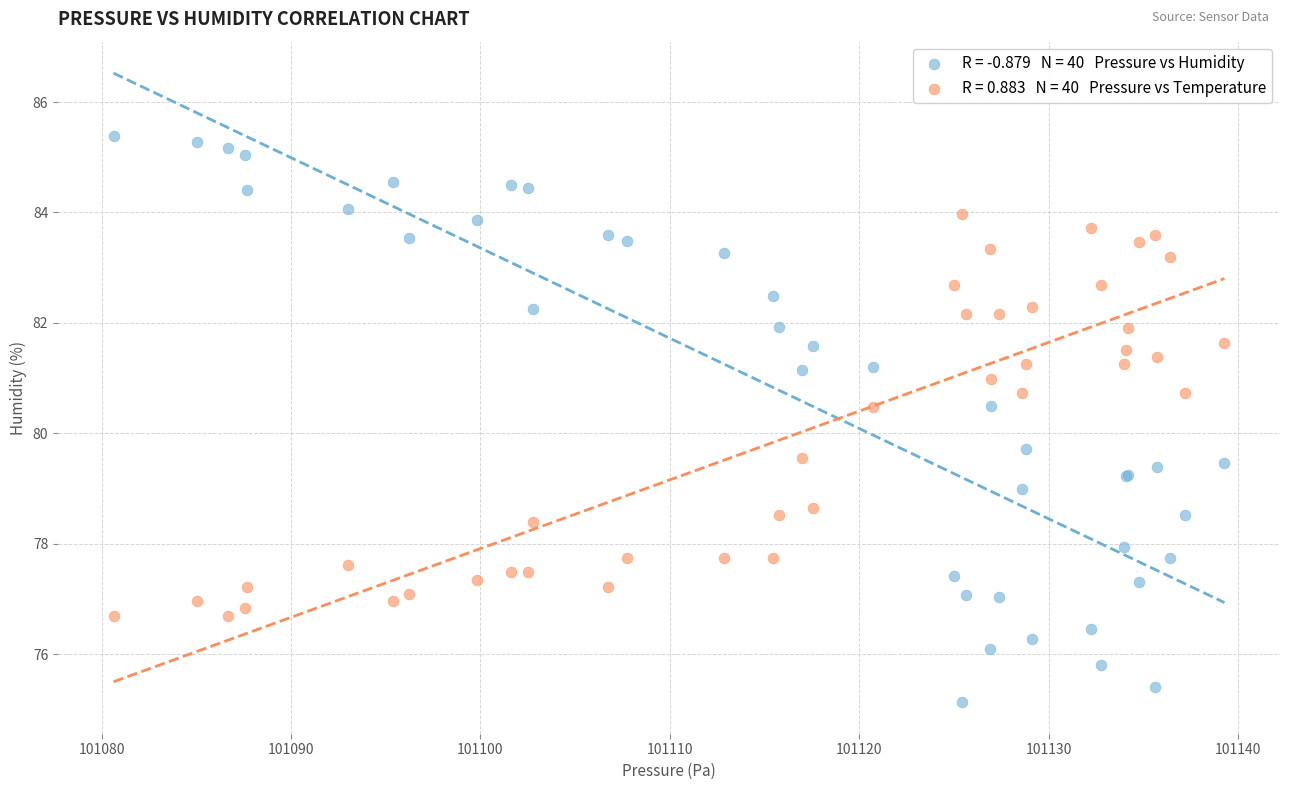

Across all series, what Y value is closest to 80?

79.7